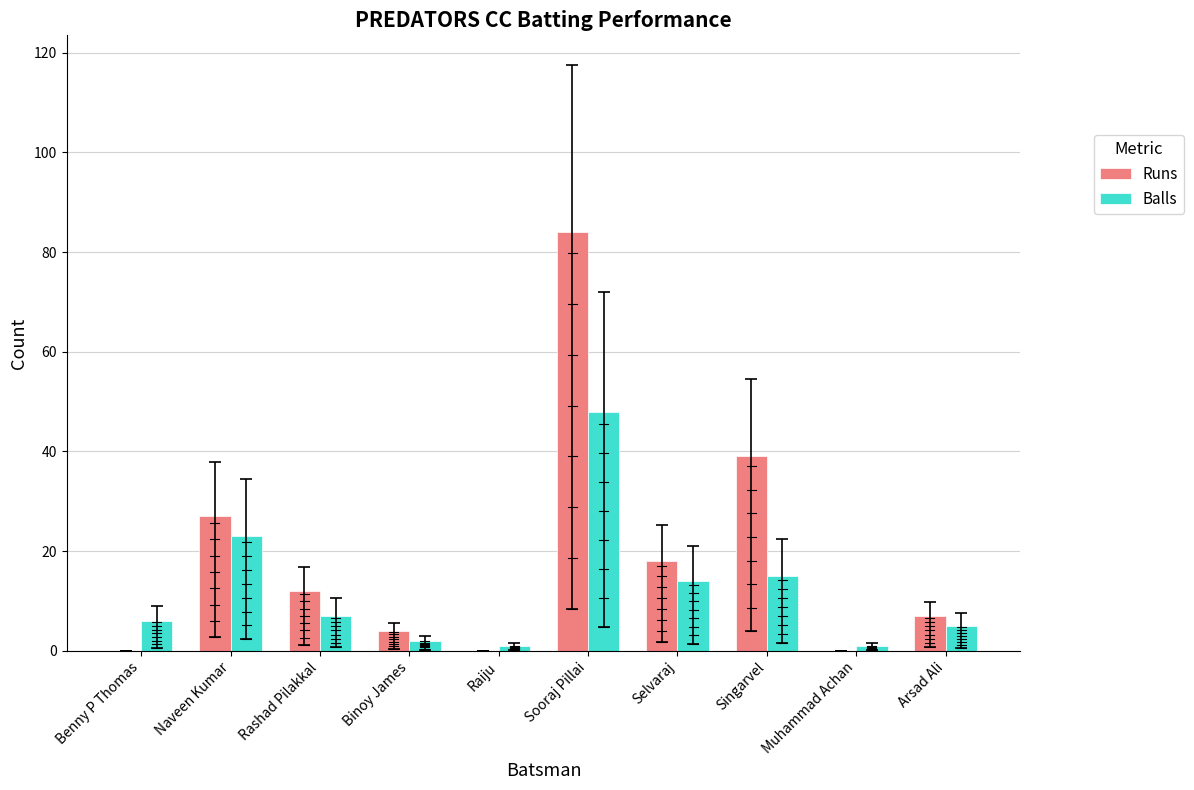

Is the value of Balls at Singarvel greater than the value of Runs at Rashad Pilakkal?

Yes